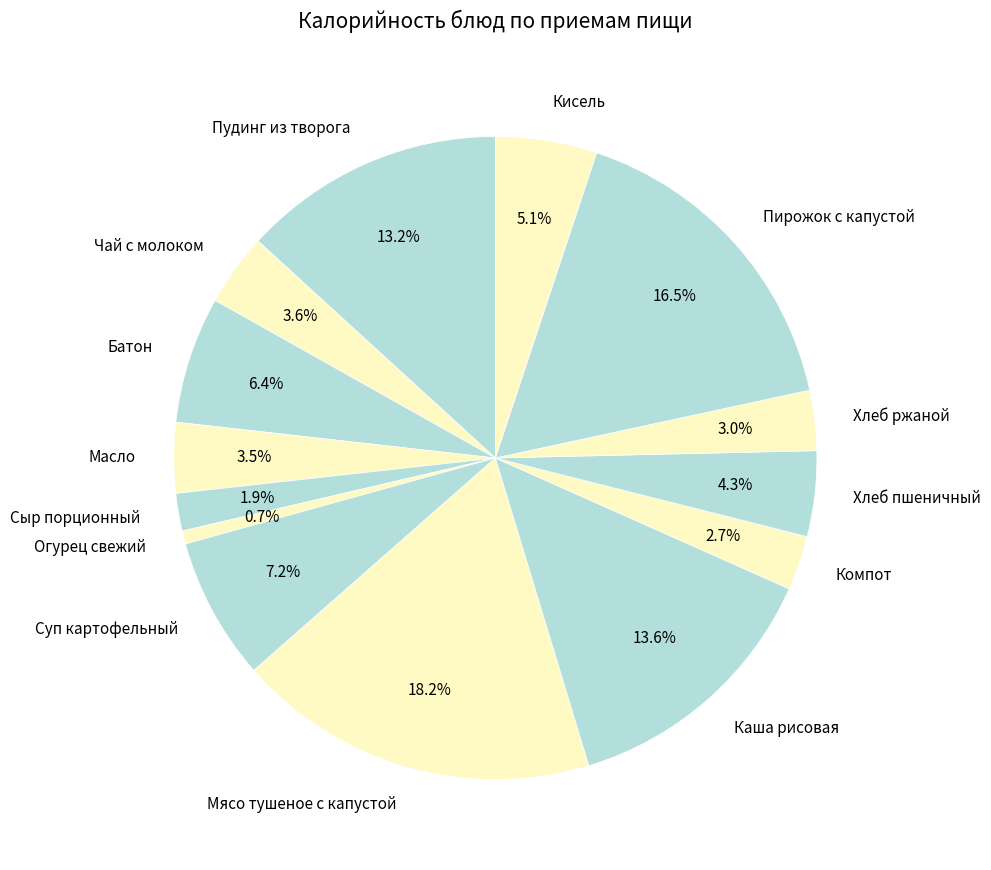

How much of the chart is everything except Масло?

96.5%